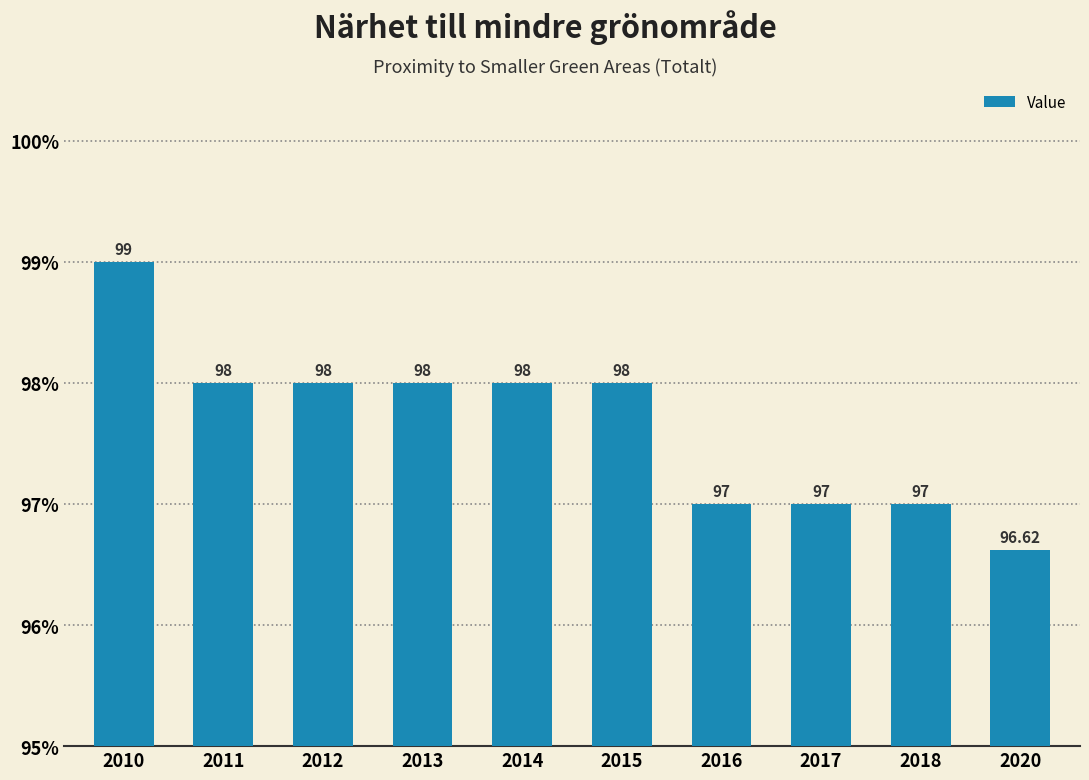

How many values are below 98?

4